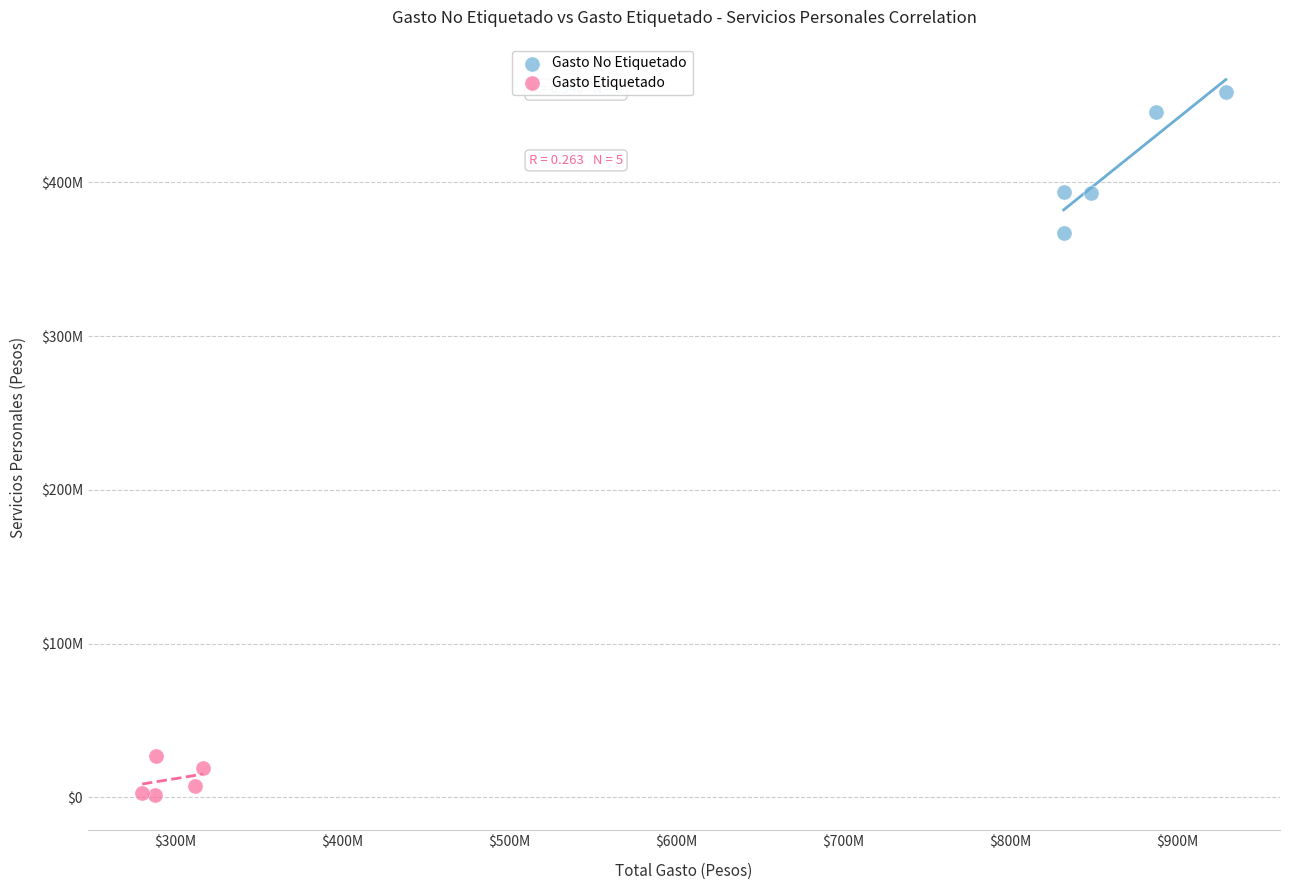

What are all the series names shown in the legend?

Gasto No Etiquetado, Gasto Etiquetado